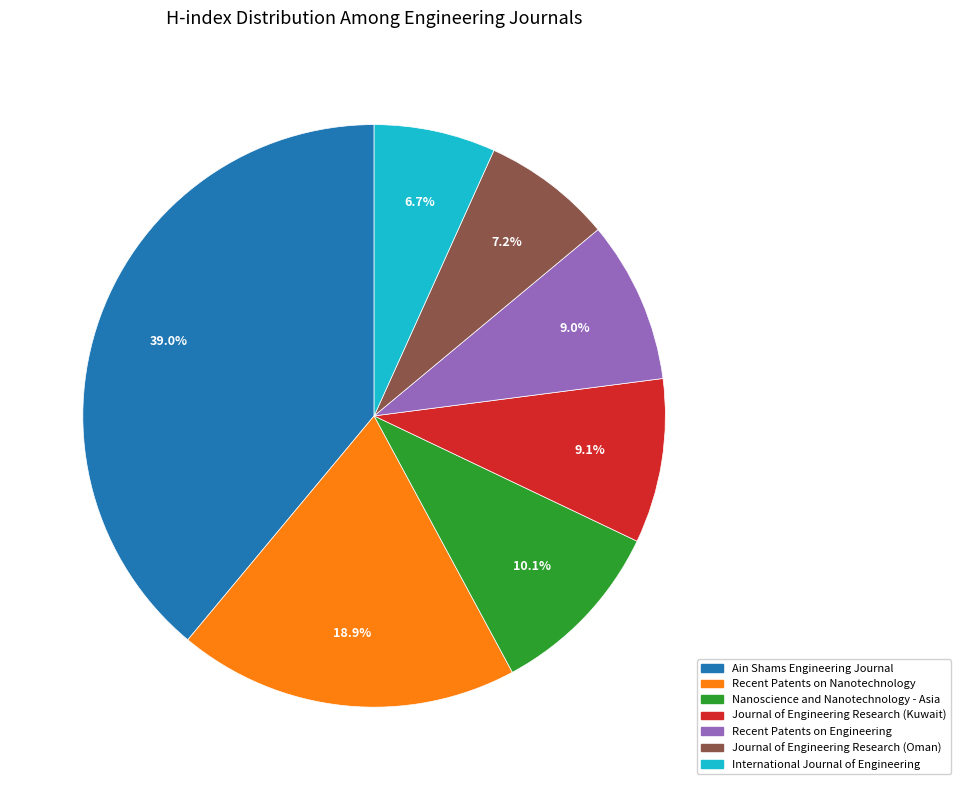

Is it true that Journal of Engineering Research (Oman) is 21% of the pie?

False